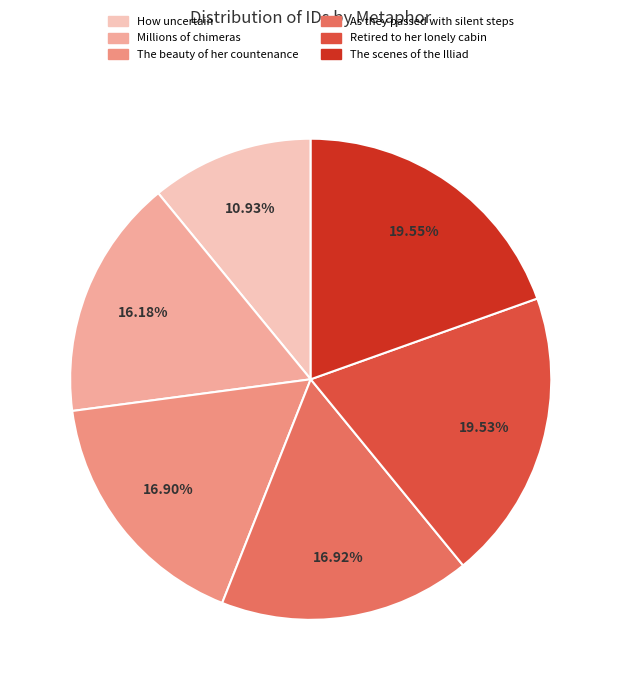

To the nearest percent, what portion does How uncertain represent?

11%